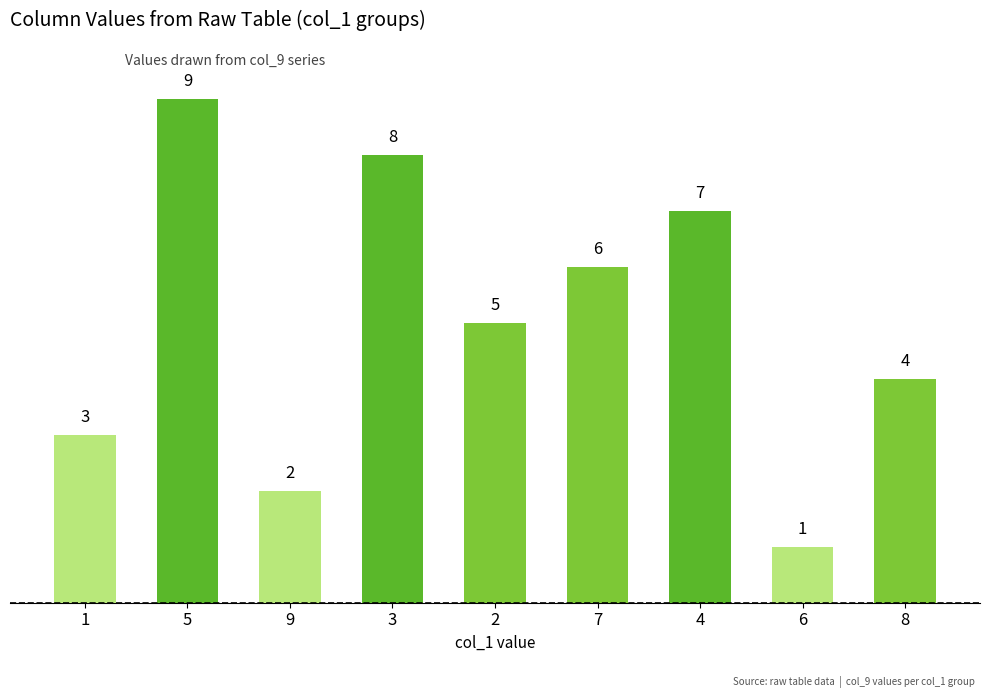

Reading left to right, what are all the values shown in this chart?

3	9	2	8	5	6	7	1	4